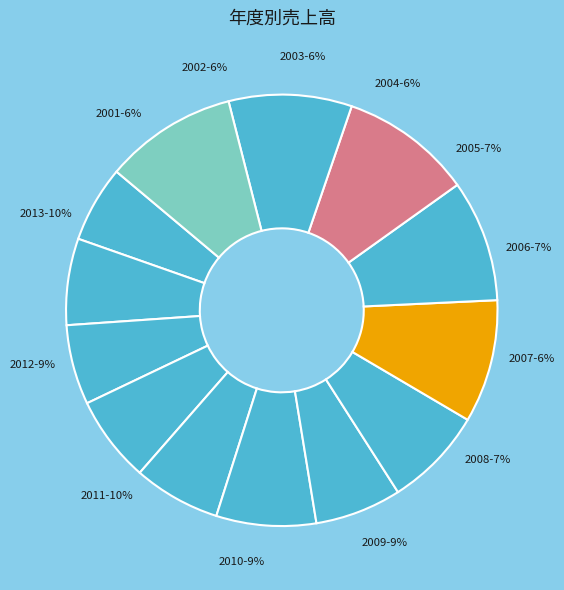

Does 2013 represent more than half of the total?

No